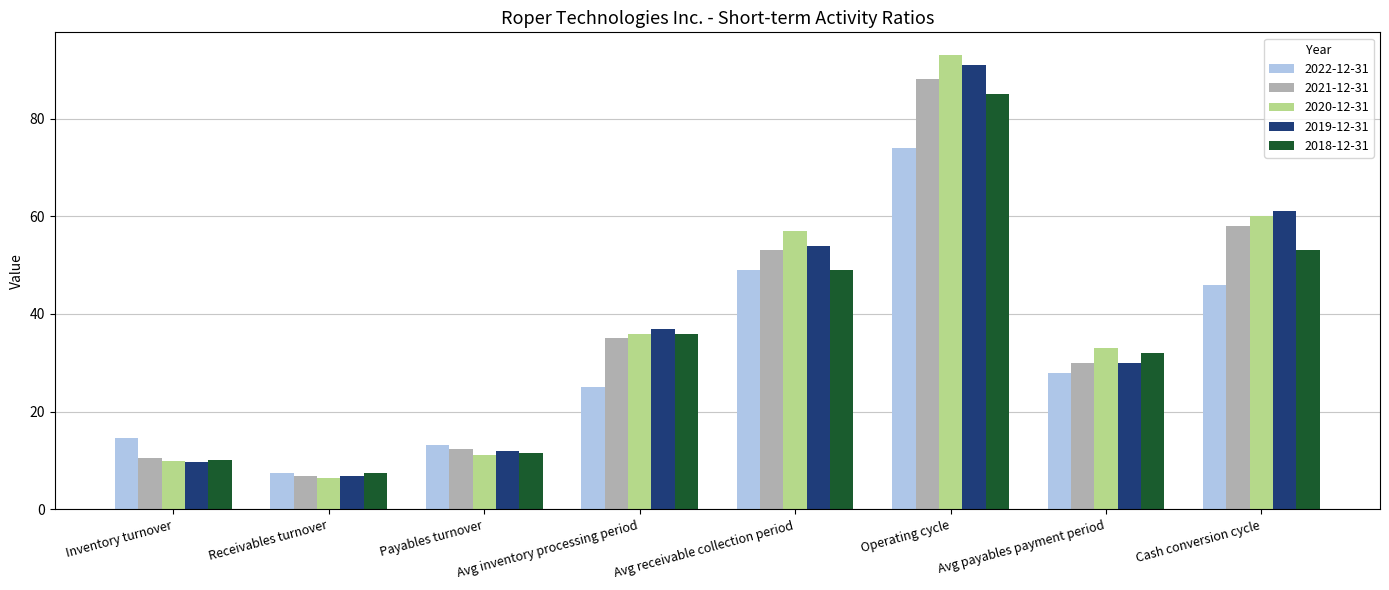

What is the difference between the highest and lowest values at Receivables turnover?

1.0